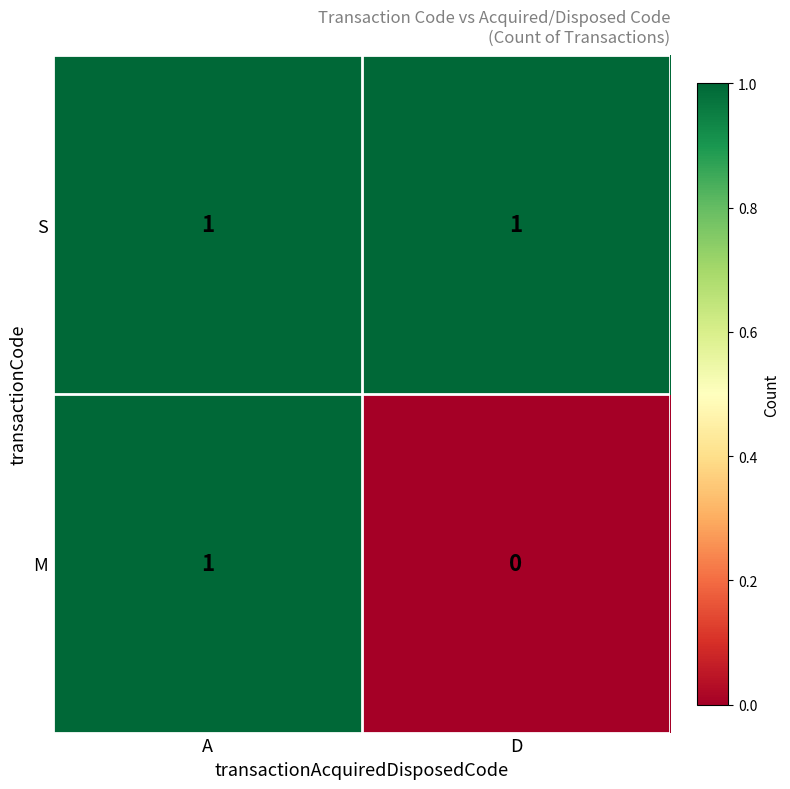

What is the maximum value shown in the chart?

1